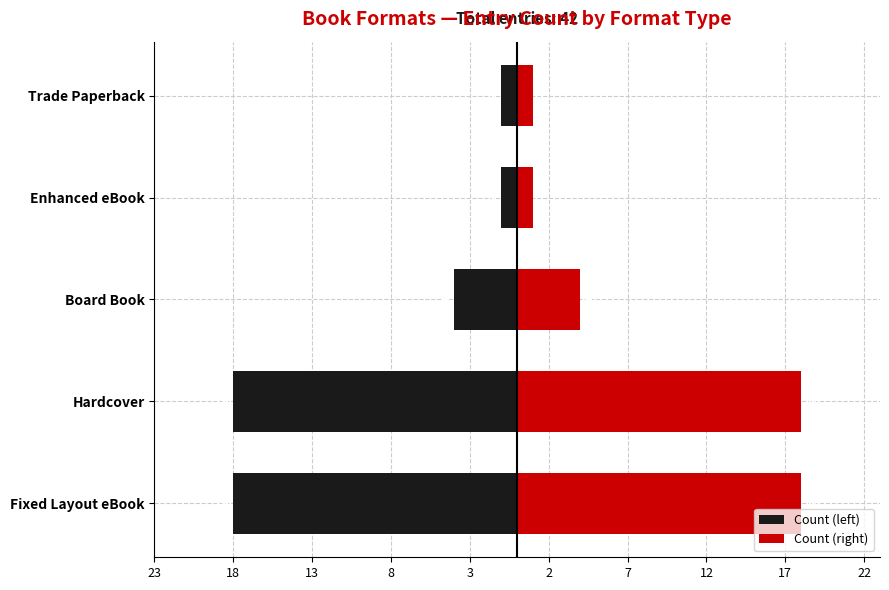

Count the Count (right) values in the range 1 to 18.

5